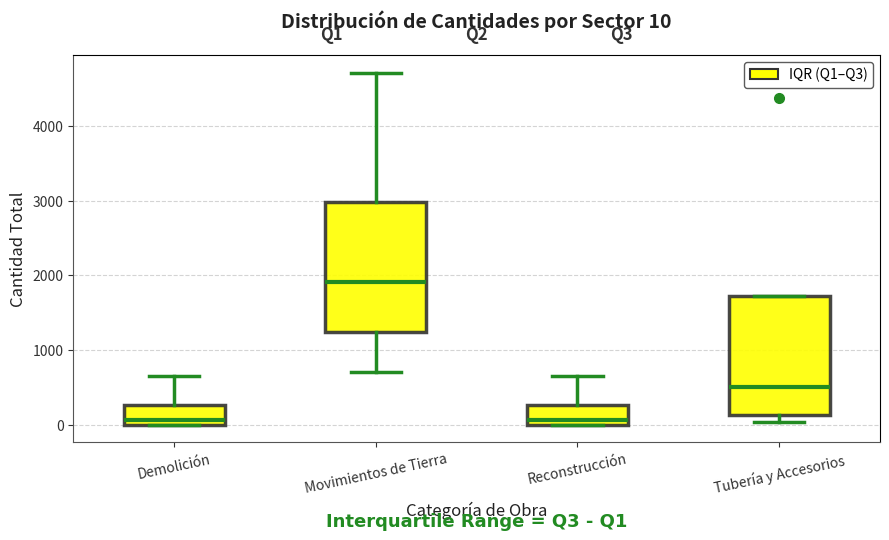

Which box is the tallest, from its lower edge to its upper edge?

Movimientos de Tierra